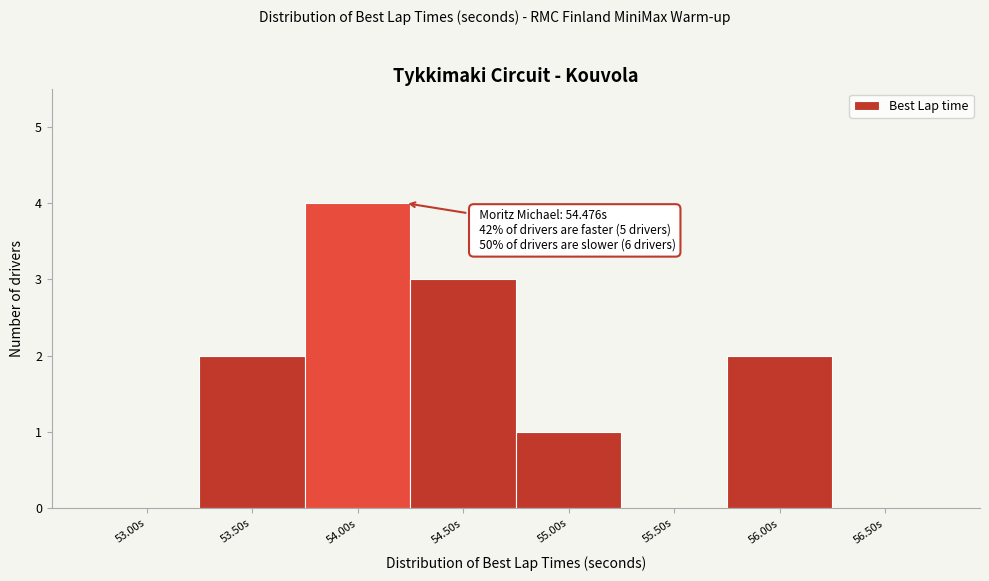

Reading left to right, what are all the values shown in this chart?

53.00s=0	53.50s=2	54.00s=4	54.50s=3	55.00s=1	55.50s=0	56.00s=2	56.50s=0